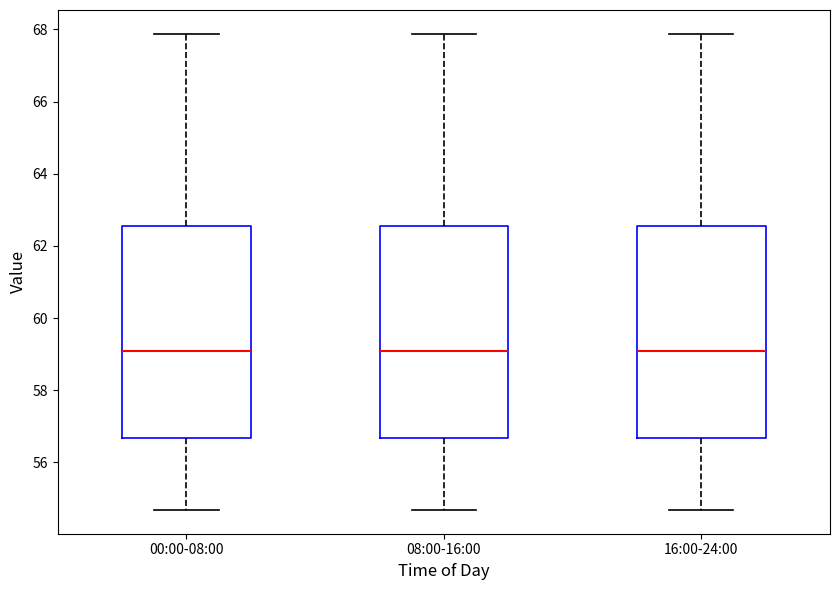

Reading left to right, read every box against the y-axis: the position of its median line, the range the box covers, and the ends of its whiskers. The values are not printed on the chart, so give them approximately, as read against the axis.

00:00-08:00: median 59.0, box 56.6 to 62.6, whiskers 54.6 to 67.8
08:00-16:00: median 59.0, box 56.6 to 62.6, whiskers 54.6 to 67.8
16:00-24:00: median 59.0, box 56.6 to 62.6, whiskers 54.6 to 67.8